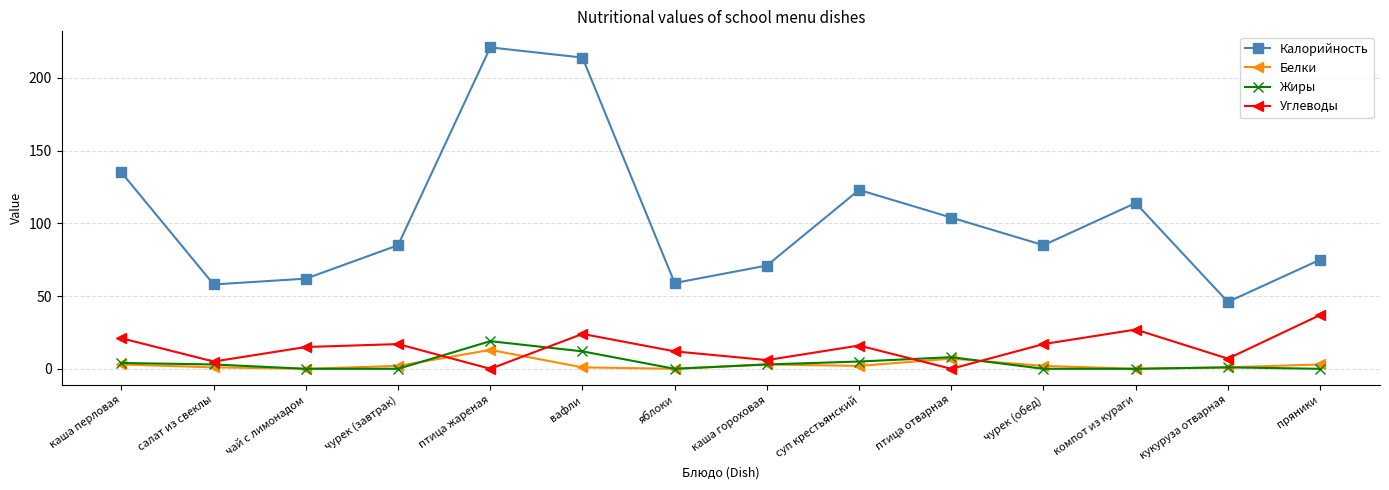

Which series has the largest total across all categories?

Калорийность